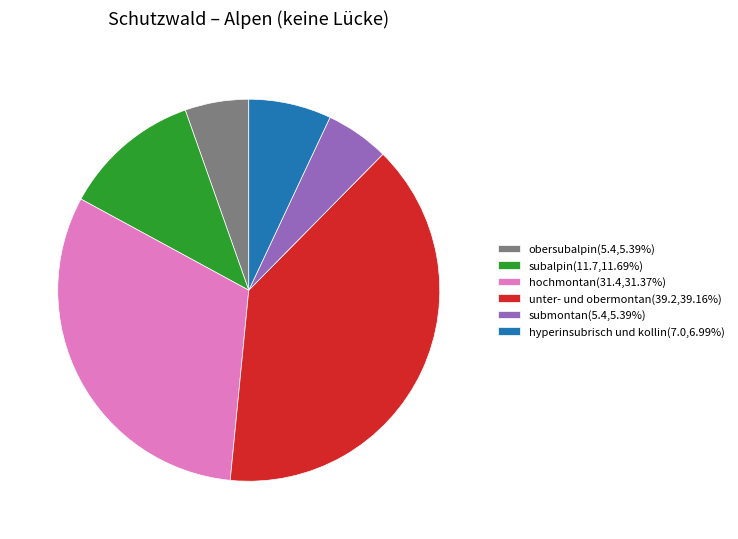

Is the sum of hyperinsubrisch und kollin(7.0,6.99%) and subalpin(11.7,11.69%) greater than half?

No